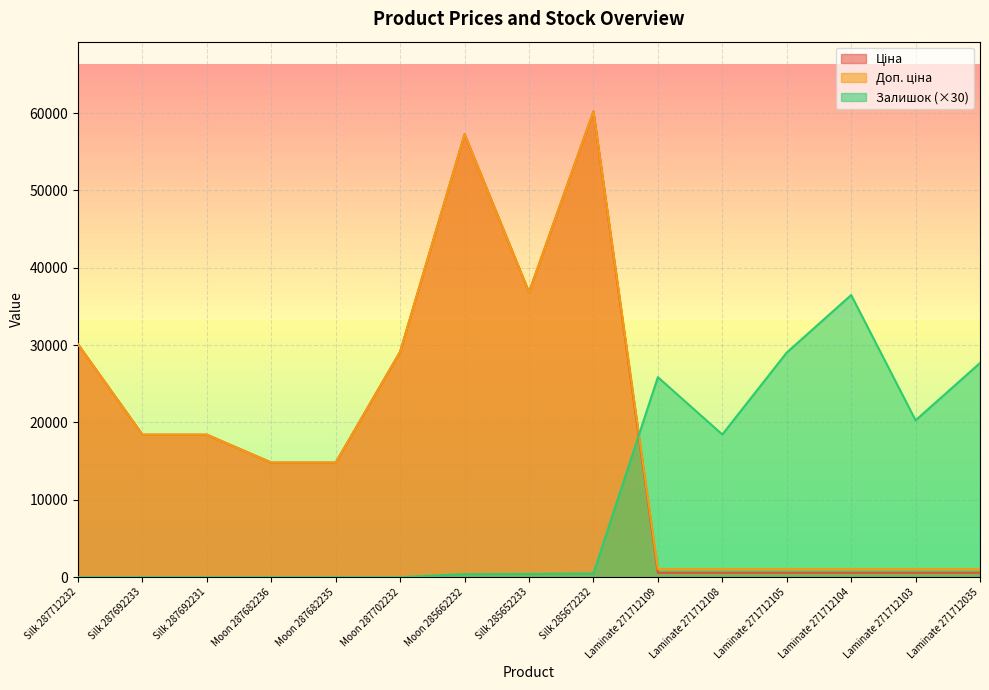

Reading left to right, list all the values displayed in this chart.

Ціна: Silk 287712232=30102.8	Silk 287692233=18420.9	Silk 287692231=18420.9	Moon 287682236=14817.6	Moon 287682235=14817.6	Moon 287702232=29152.3	Moon 285662232=57258.0	Silk 285652233=36841.8	Silk 285672232=60205.6	Laminate 271712109=578.1	Laminate 271712108=578.1	Laminate 271712105=578.1	Laminate 271712104=578.1	Laminate 271712103=578.1	Laminate 271712035=578.1
Доп. ціна: Silk 287712232=30102.8	Silk 287692233=18420.9	Silk 287692231=18420.9	Moon 287682236=14817.6	Moon 287682235=14817.6	Moon 287702232=29152.3	Moon 285662232=57258.0	Silk 285652233=36841.8	Silk 285672232=60205.6	Laminate 271712109=1060.0	Laminate 271712108=1060.0	Laminate 271712105=1060.0	Laminate 271712104=1060.0	Laminate 271712103=1060.0	Laminate 271712035=1060.0
Залишок: Silk 287712232=0.0	Silk 287692233=0.0	Silk 287692231=0.0	Moon 287682236=0.0	Moon 287682235=0.0	Moon 287702232=0.0	Moon 285662232=390.0	Silk 285652233=420.0	Silk 285672232=480.0	Laminate 271712109=25860.0	Laminate 271712108=18450.0	Laminate 271712105=29040.0	Laminate 271712104=36480.0	Laminate 271712103=20280.0	Laminate 271712035=27690.0